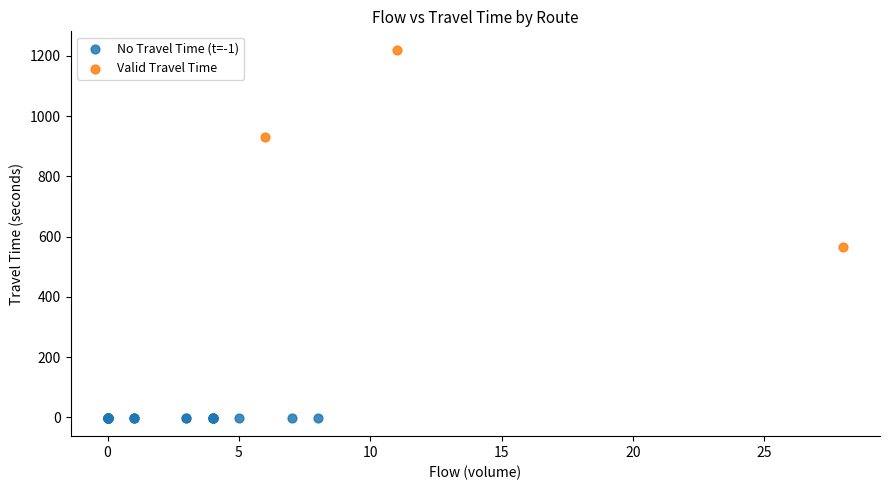

Which series contains the highest Y value?

Valid Travel Time